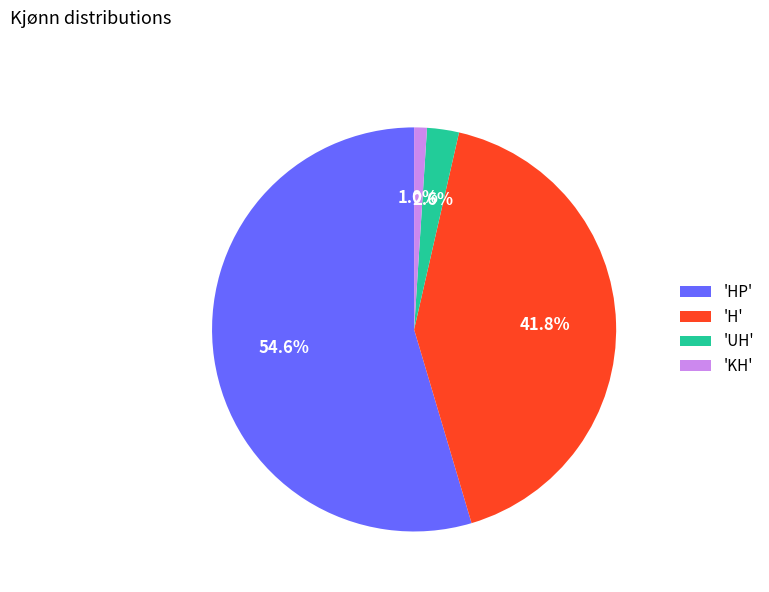

Is there any slice that represents more than half of the pie?

Yes